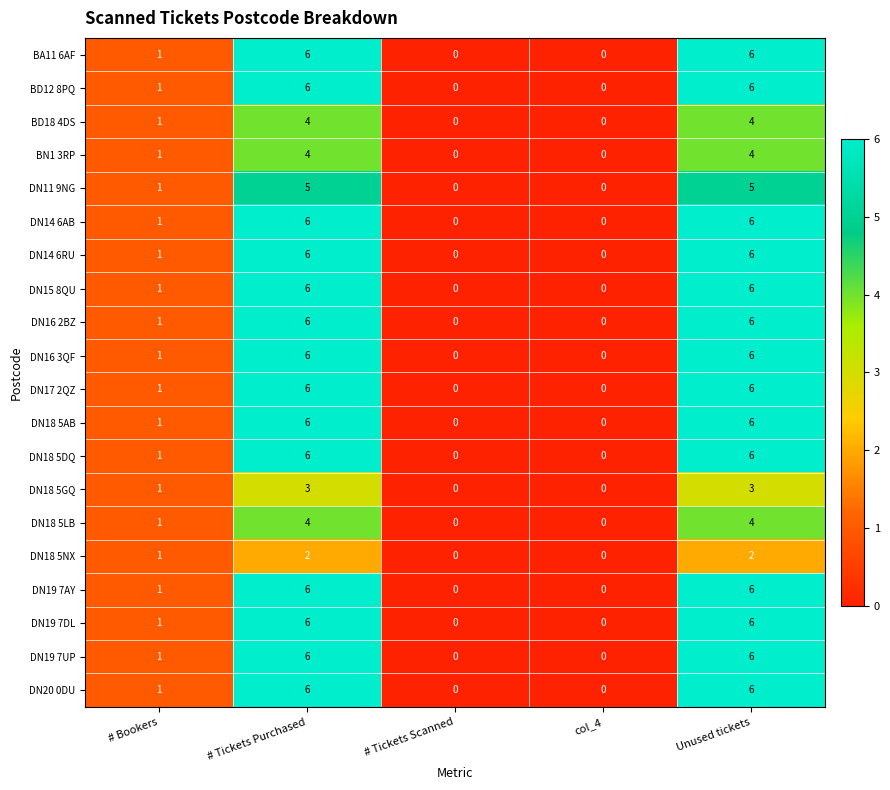

What is the difference between the second highest and minimum values in the DN18 5LB series?

4